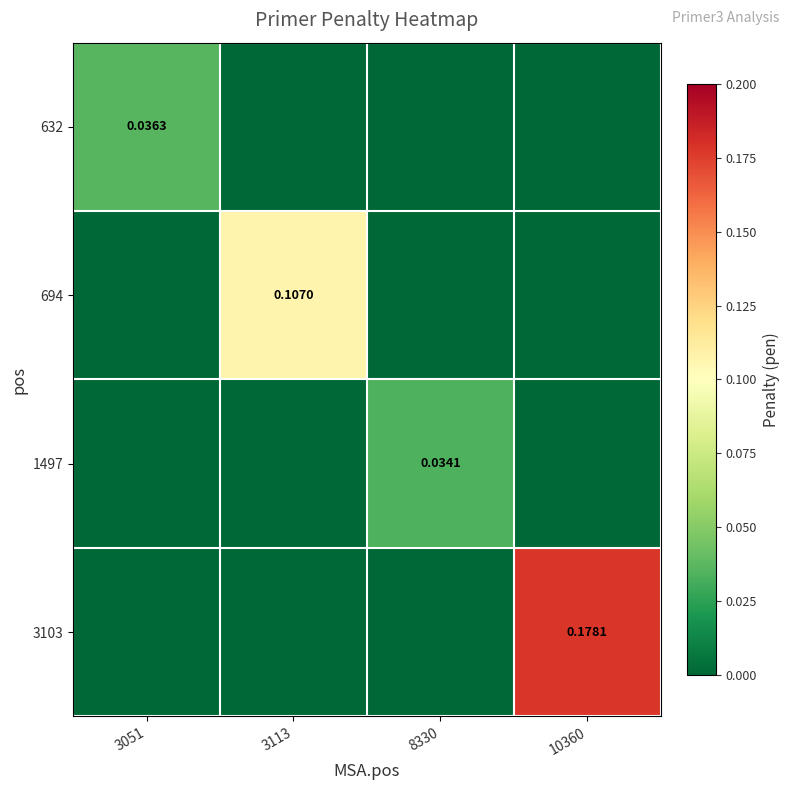

At how many categories does at least one series exceed 0?

4